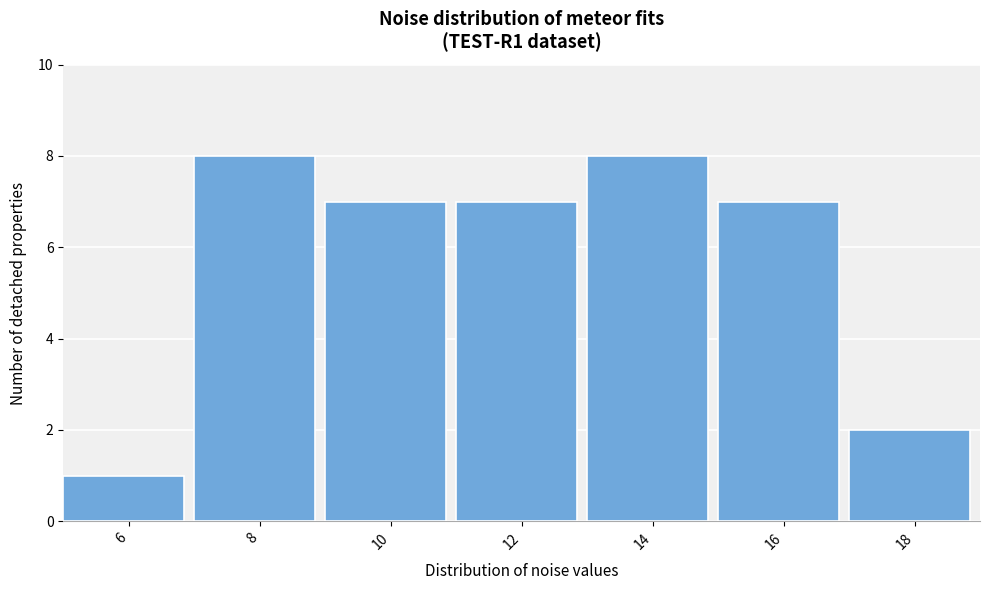

Reading right to left, what are all the values shown in this chart?

18=2	16=7	14=8	12=7	10=7	8=8	6=1